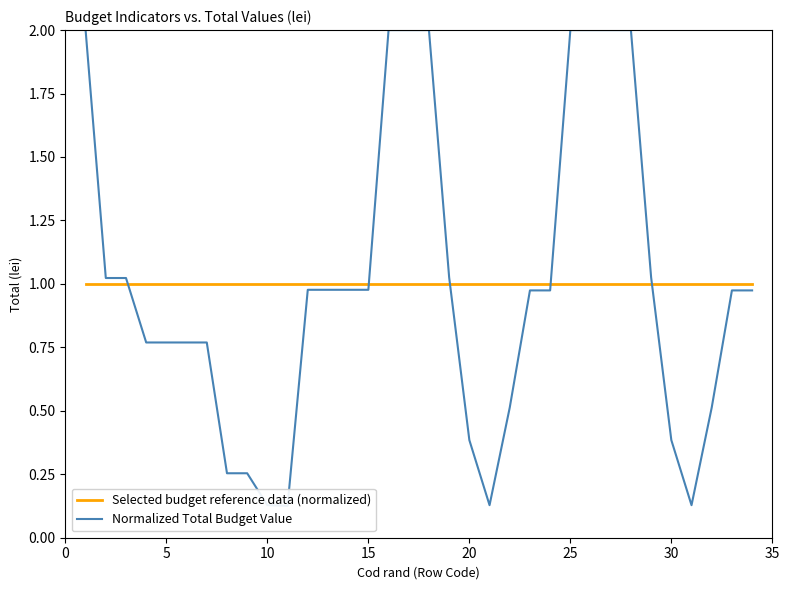

Reading left to right, extract all data points from this chart.

Selected budget reference data (normalized): 1.0	1.0	1.0	1.0	1.0	1.0	1.0	1.0	1.0	1.0	1.0	1.0	1.0	1.0	1.0	1.0	1.0	1.0	1.0	1.0	1.0	1.0	1.0	1.0	1.0	1.0	1.0	1.0	1.0	1.0	1.0	1.0	1.0	1.0
Normalized Total Budget Value: 2.0	1.0	1.0	0.8	0.8	0.8	0.8	0.3	0.3	0.1	0.1	1.0	1.0	1.0	1.0	2.0	2.0	2.0	1.0	0.4	0.1	0.5	1.0	1.0	2.0	2.0	2.0	2.0	1.0	0.4	0.1	0.5	1.0	1.0